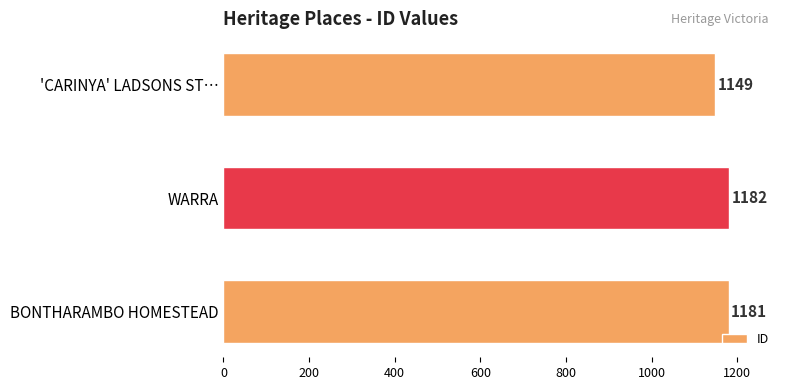

What is the sum of all values?

3512